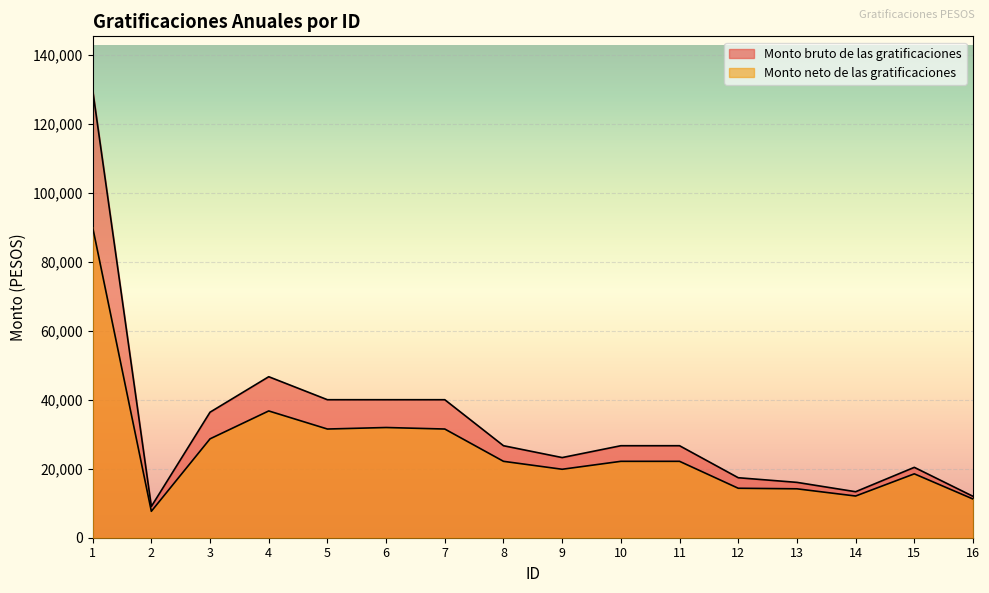

How many lines are shown in the chart?

2